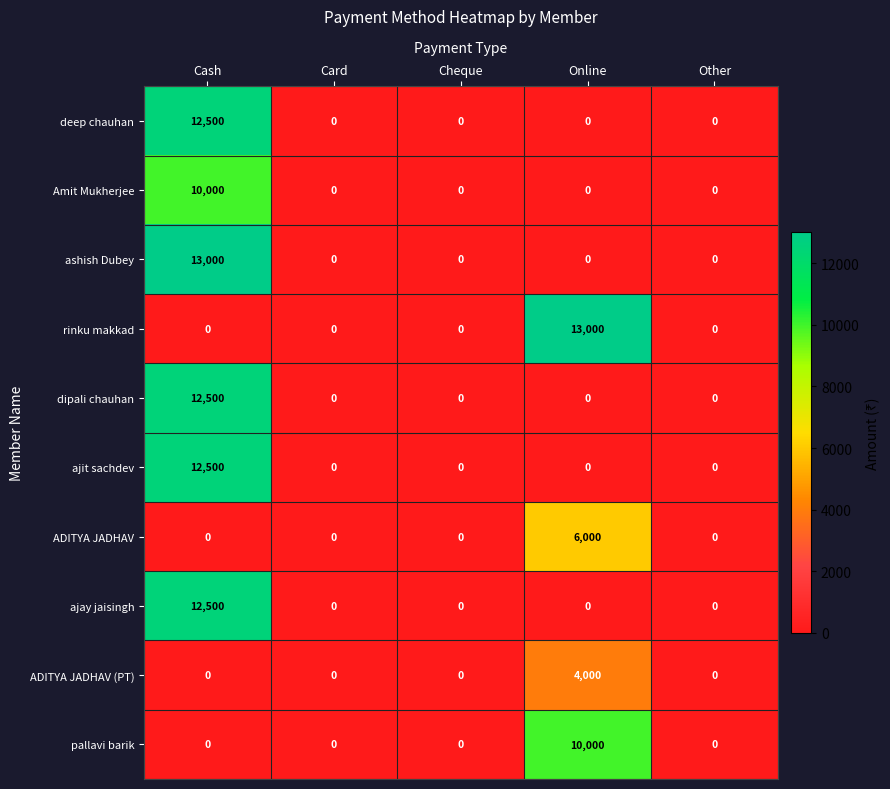

The Amit Mukherjee series shows 4739 at Other. True or false?

False